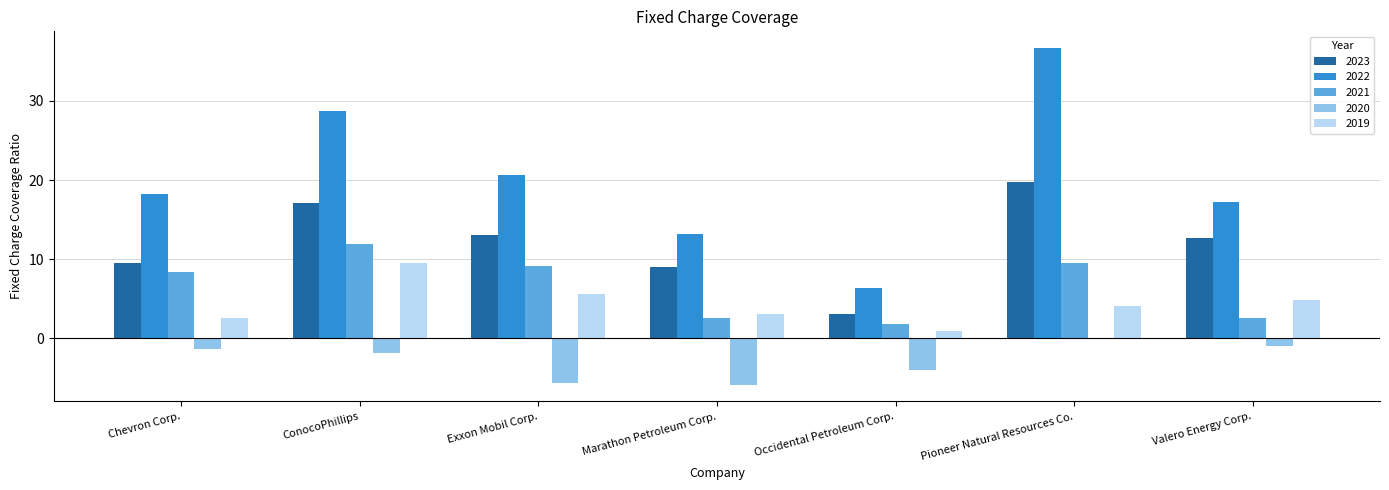

Where does the 2020 series first go above -1?

Pioneer Natural Resources Co.